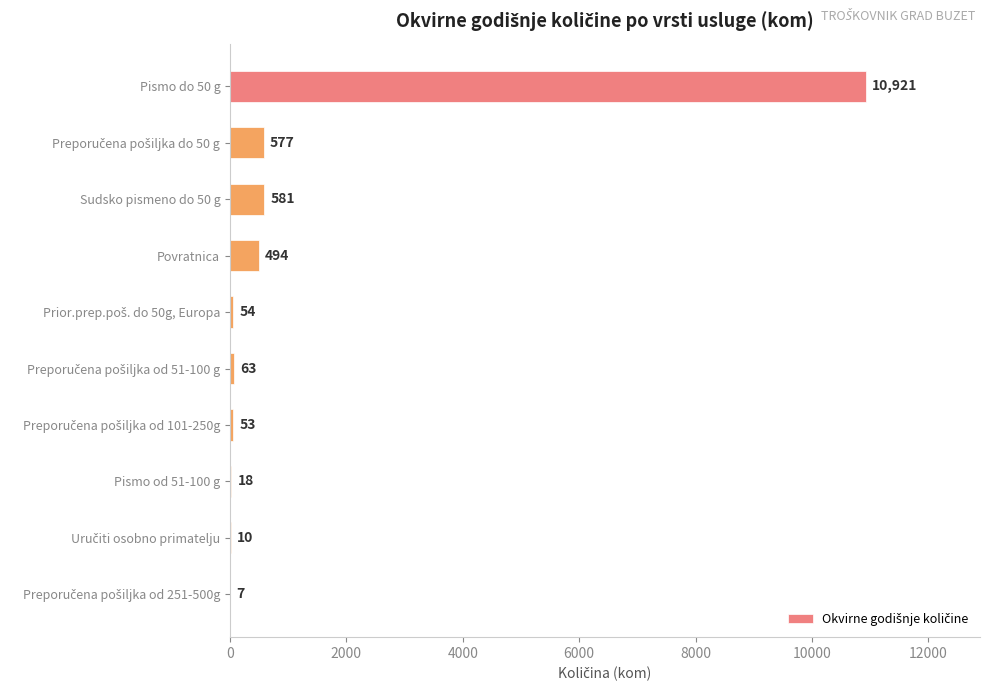

Approximately how many times larger is the value at Povratnica compared to Sudsko pismeno do 50 g?

0.9